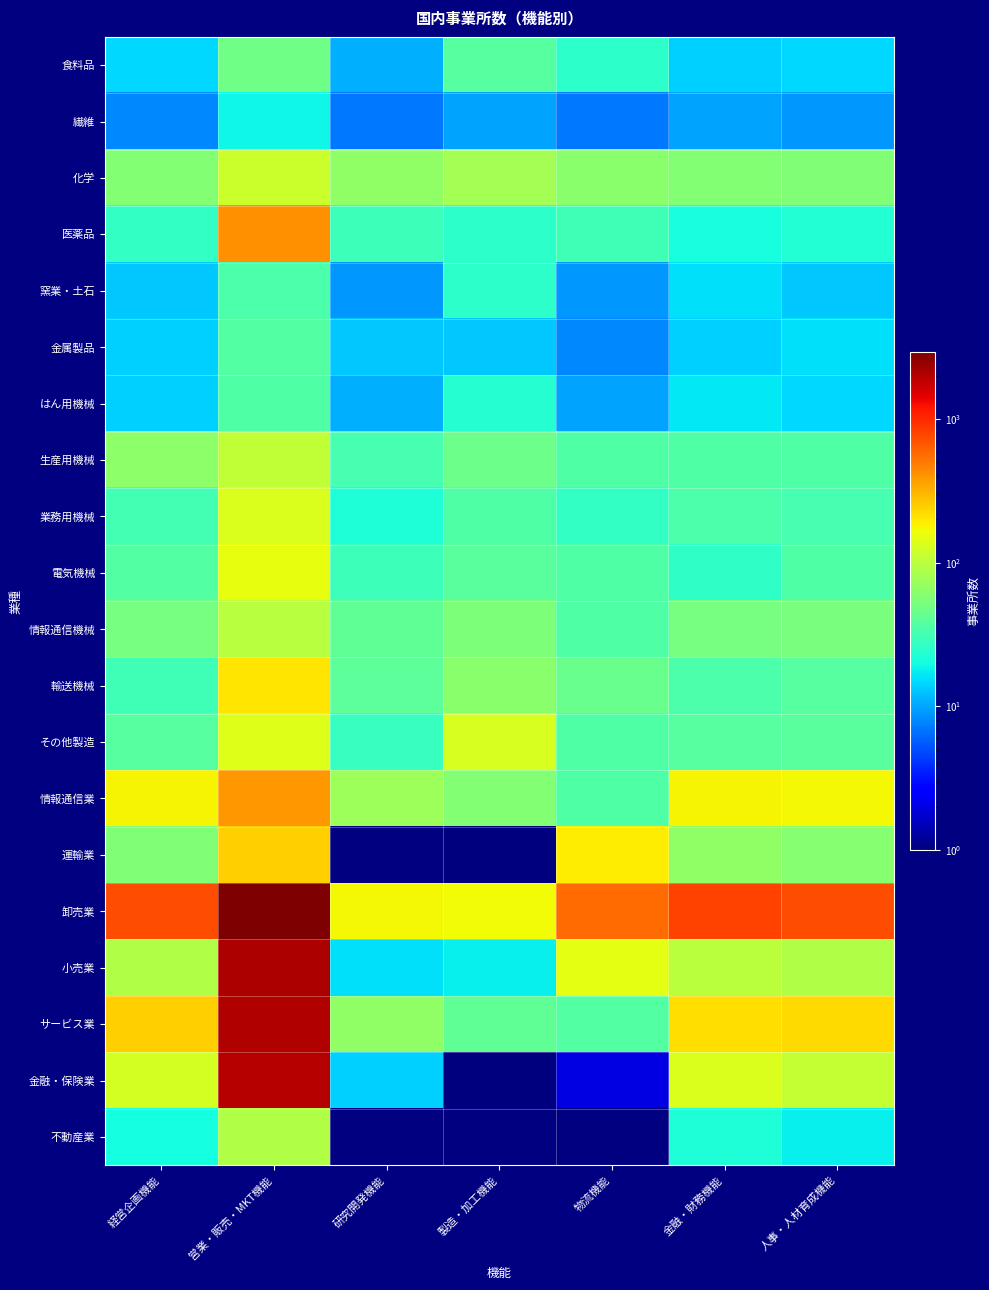

List the series in order of their peak value, lowest first.

繊維, 窯業・土石, はん用機械, 金属製品, 食料品, 不動産業, 情報通信機械, 生産用機械, 化学, 業務用機械, その他製造, 電気機械, 輸送機械, 運輸業, 情報通信業, 医薬品, 金融・保険業, サービス業, 小売業, 卸売業